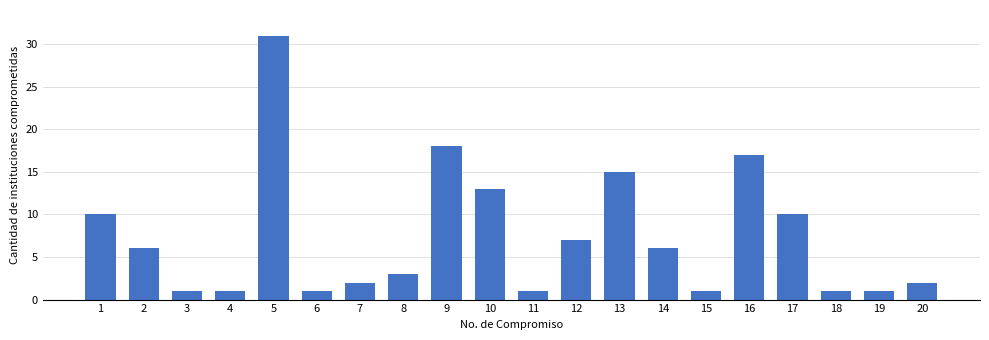

At which label does the data first exceed 6?

1